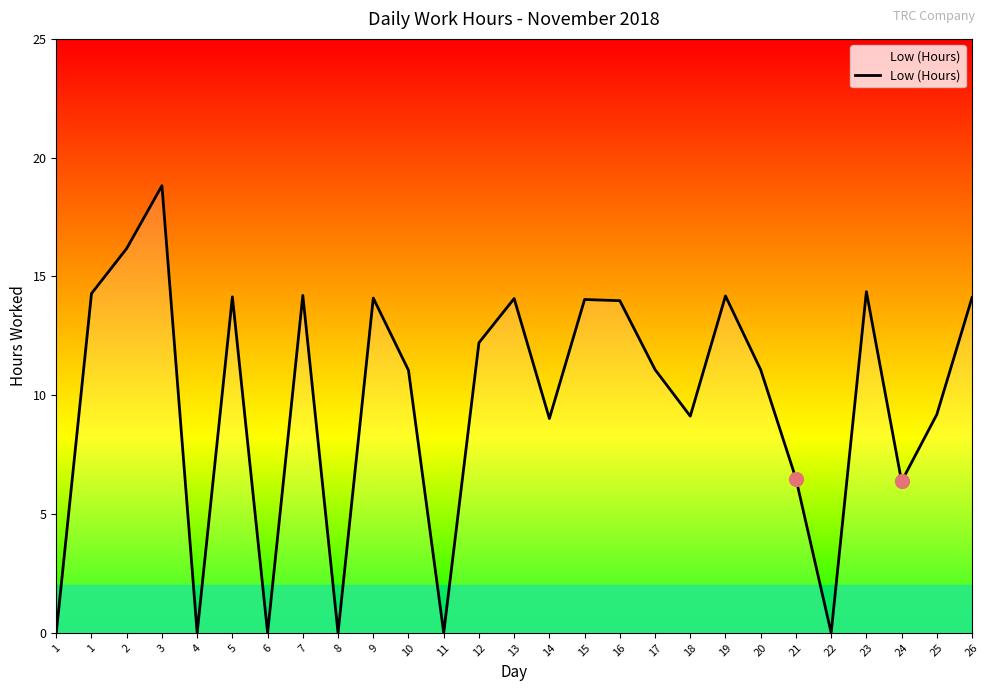

Does the chart have visible grid lines?

No